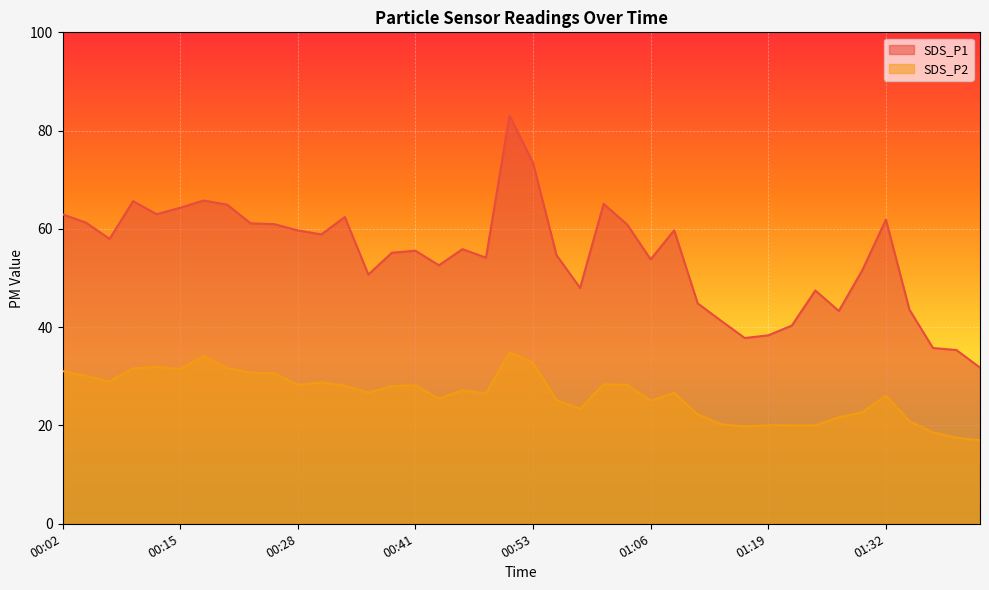

How many lines are shown in the chart?

2